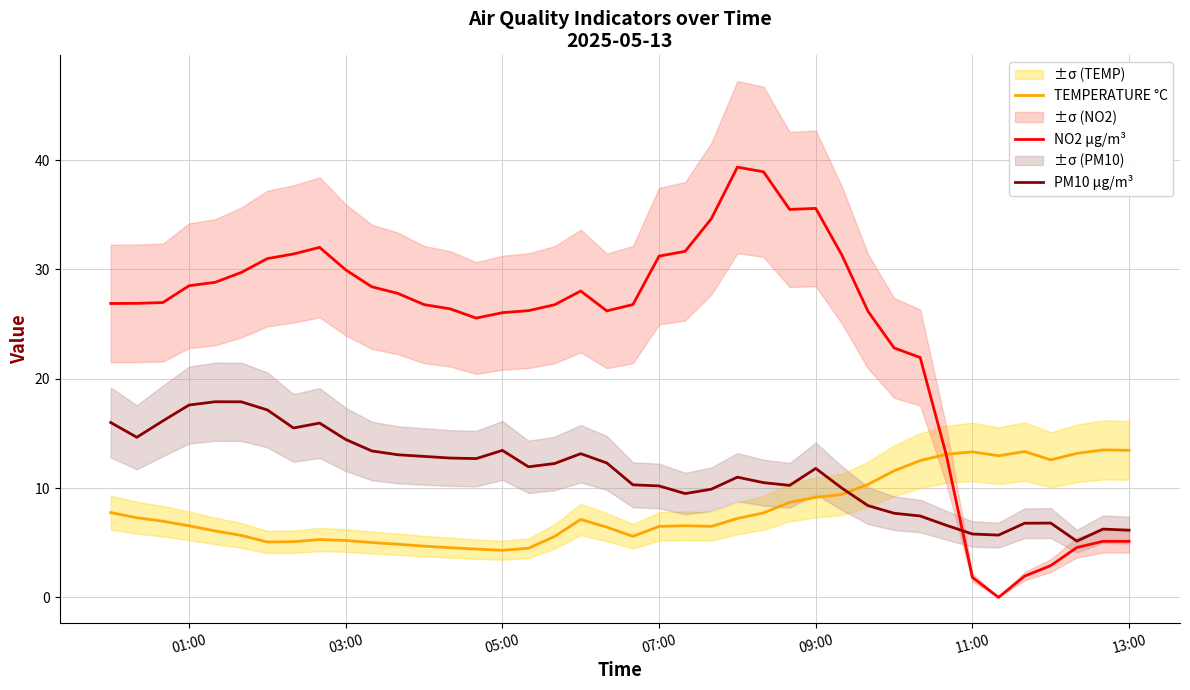

True or false: NO2 µg/m³ and PM10 µg/m³ intersect in this chart.

True